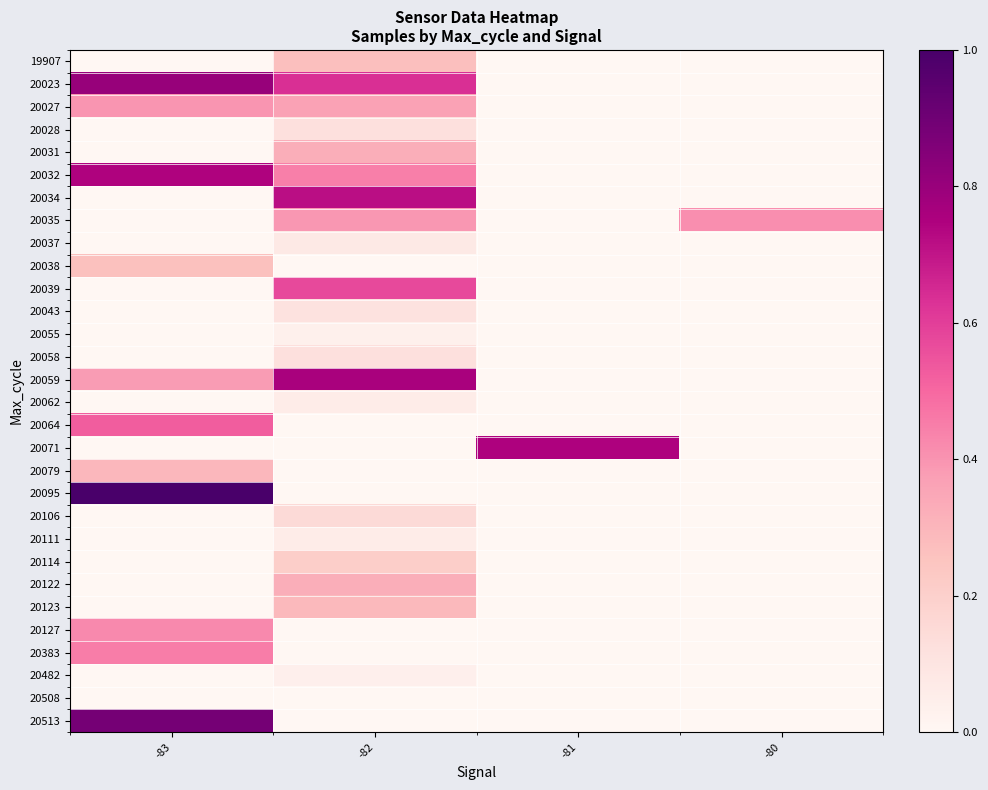

Which series has the largest total across all categories?

20023